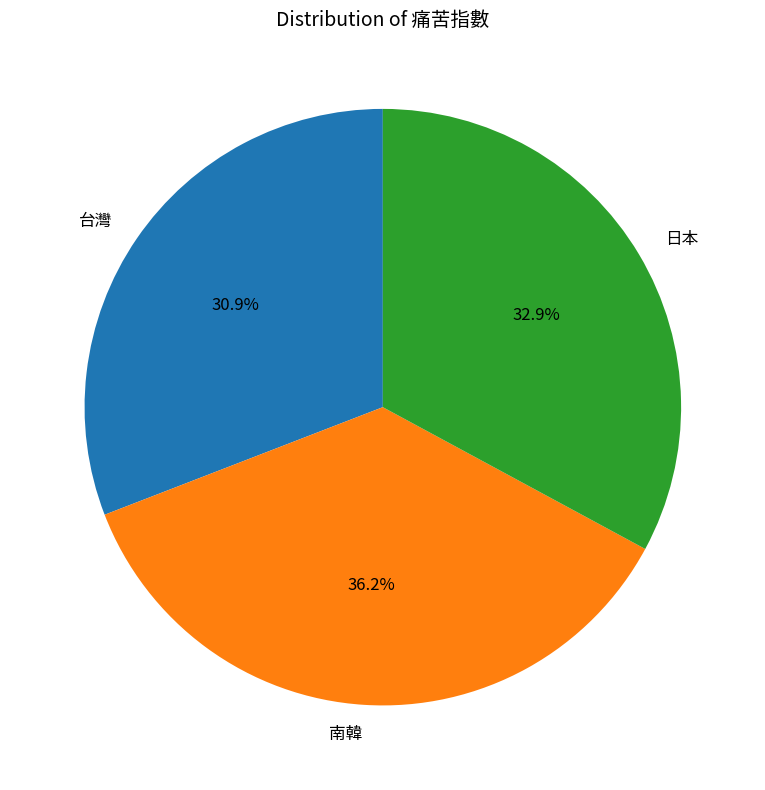

What percentage is the 台灣 slice, to the nearest percent?

31%